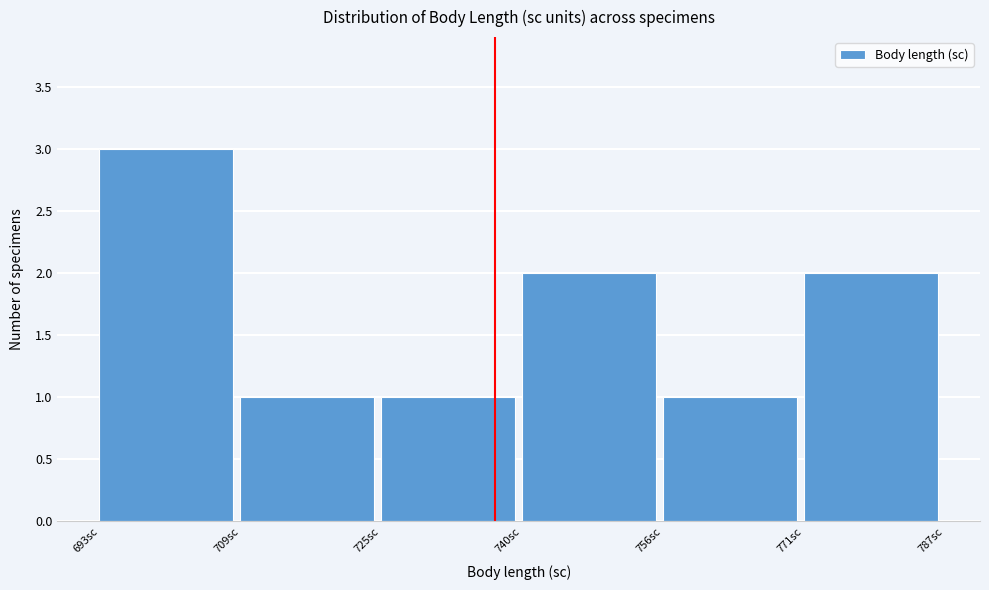

How tall is the bar that spans 756 to 772 on the x-axis? Neither the bar edges nor the heights are printed on the chart, so give them approximately, as read against the axes.

1